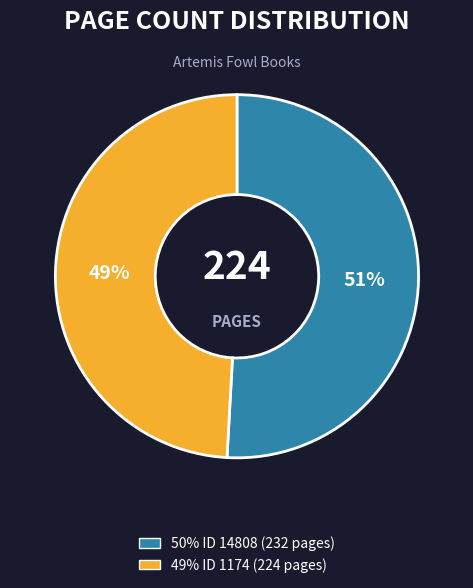

Is there any slice that represents more than half of the pie?

Yes